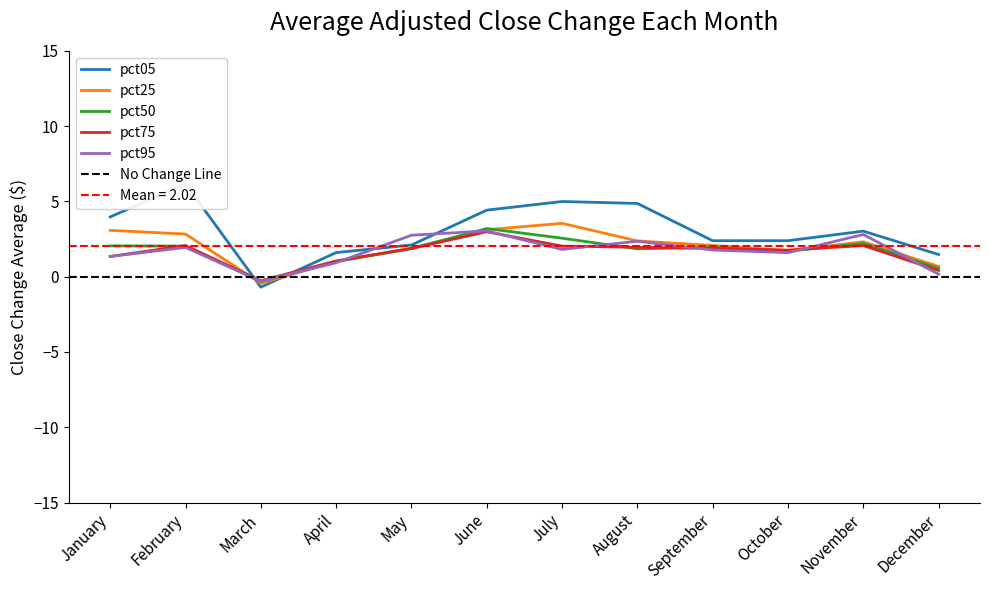

Is the value of pct50 at January greater than the value of pct25 at July?

No